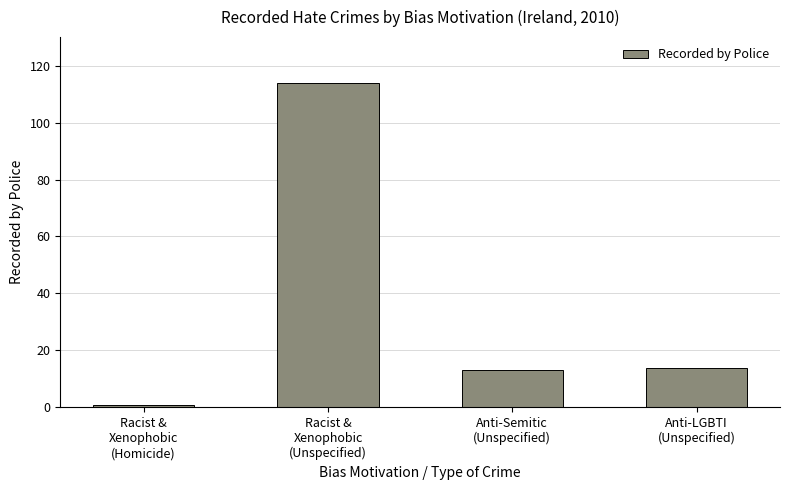

True or false: the data shows 8 at Anti-LGBTI
(Unspecified).

False